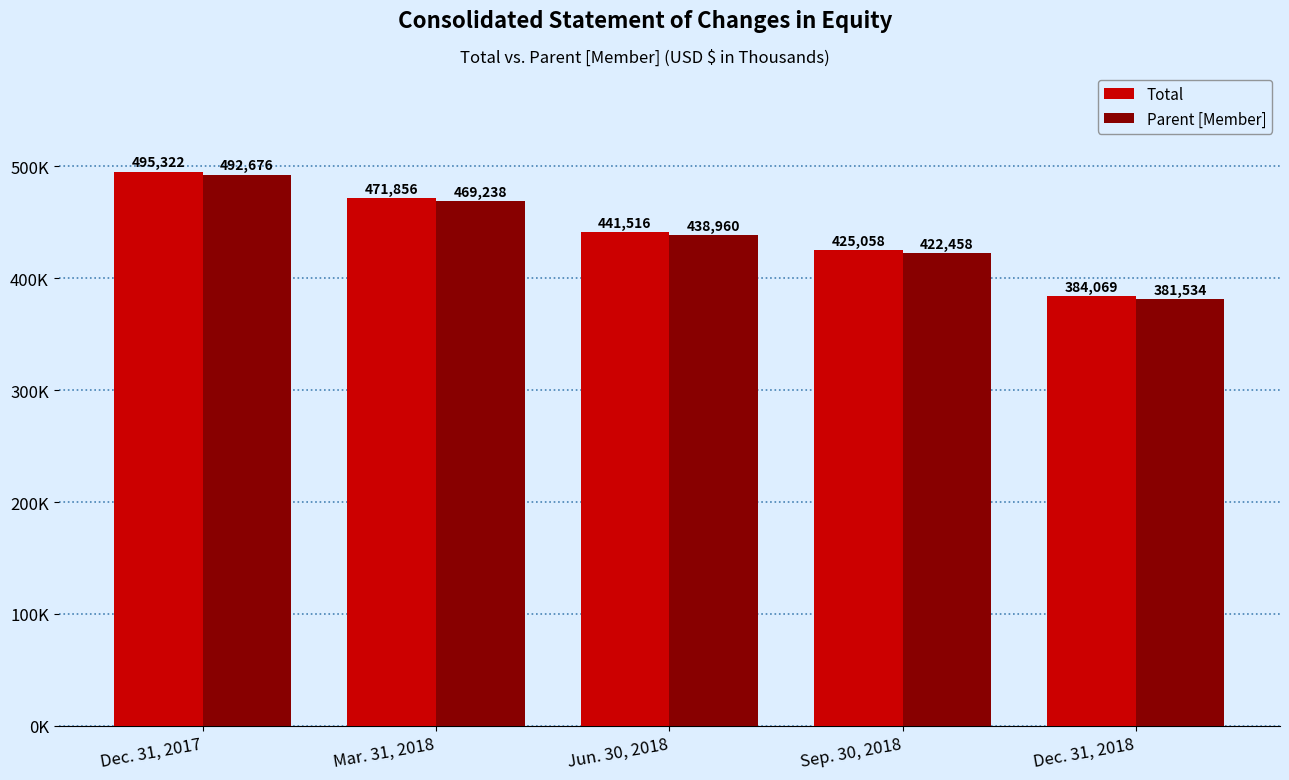

Rank the series by their average value, from highest to lowest.

Total, Parent [Member]